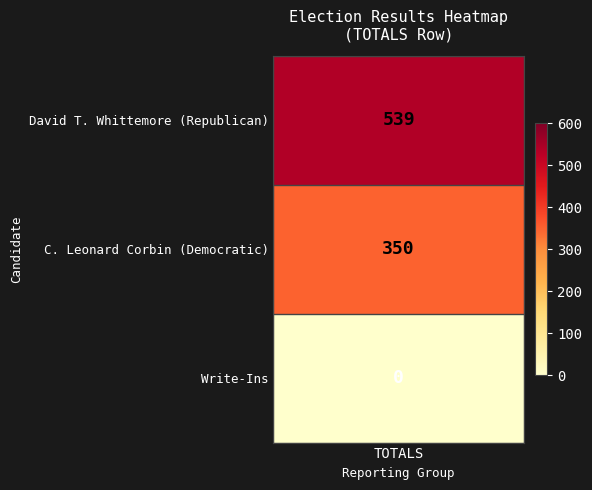

Reading right to left, list all the values displayed in this chart.

0	350	539